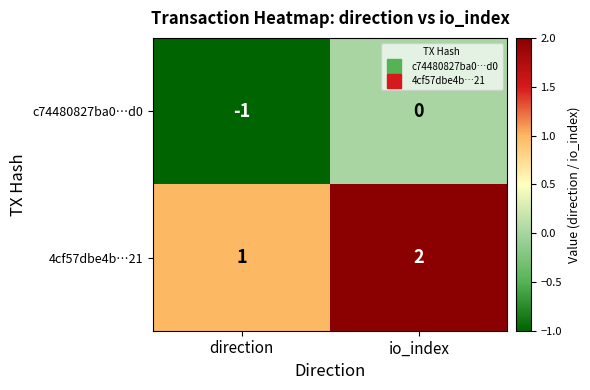

Reading right to left, transcribe all the data shown in this chart.

c74480827ba0…d0: 0	-1
4cf57dbe4b…21: 2	1